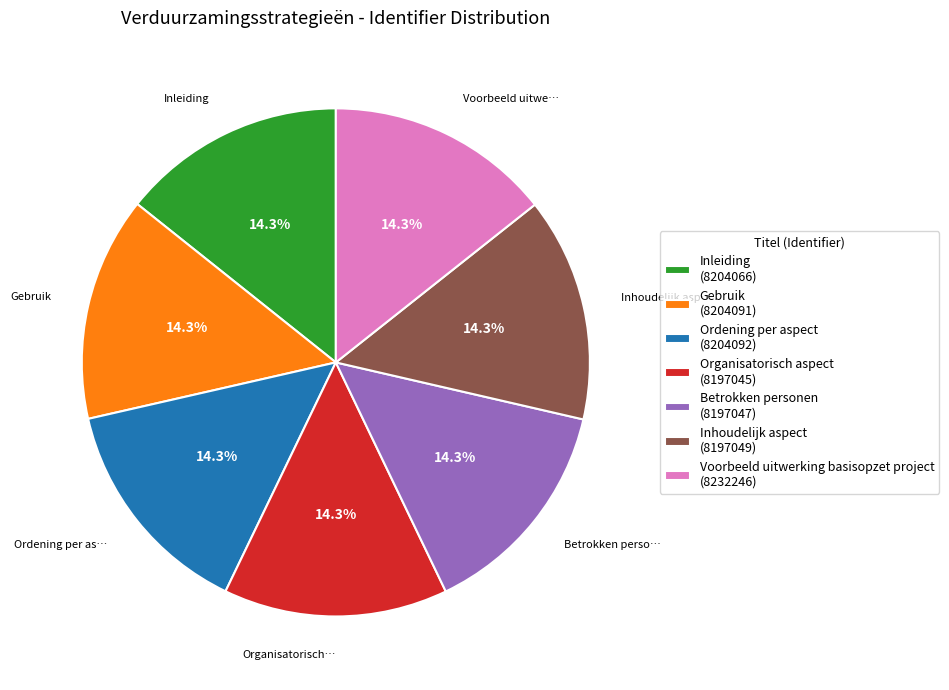

Do Betrokken personen (8197047) and Inhoudelijk aspect (8197049) together represent more than half of the pie?

No